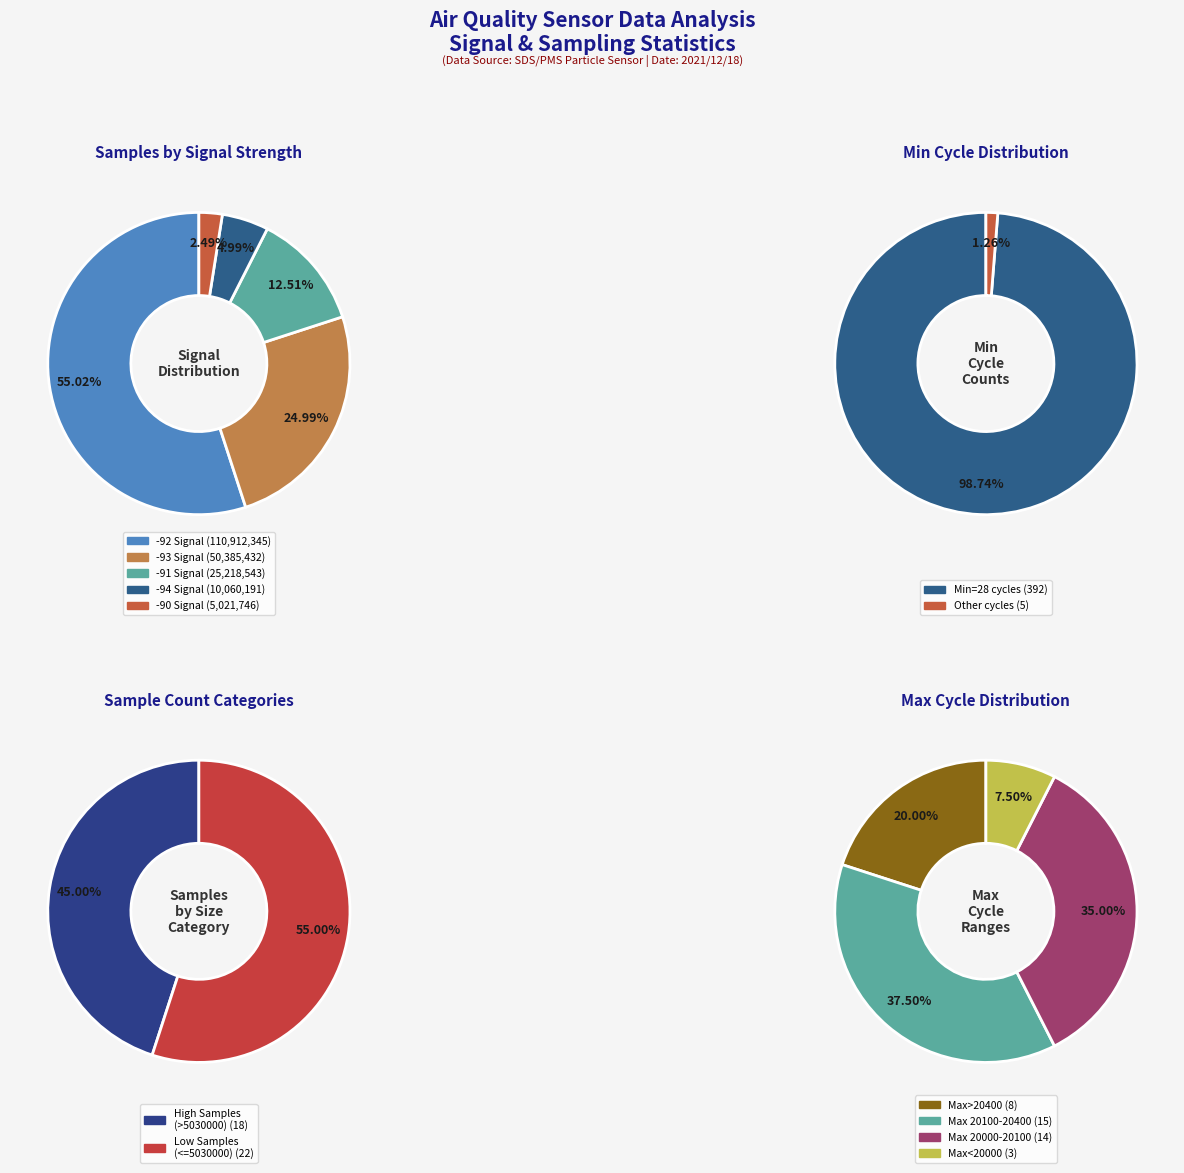

What is the difference between the highest and lowest values at 7?

8.3